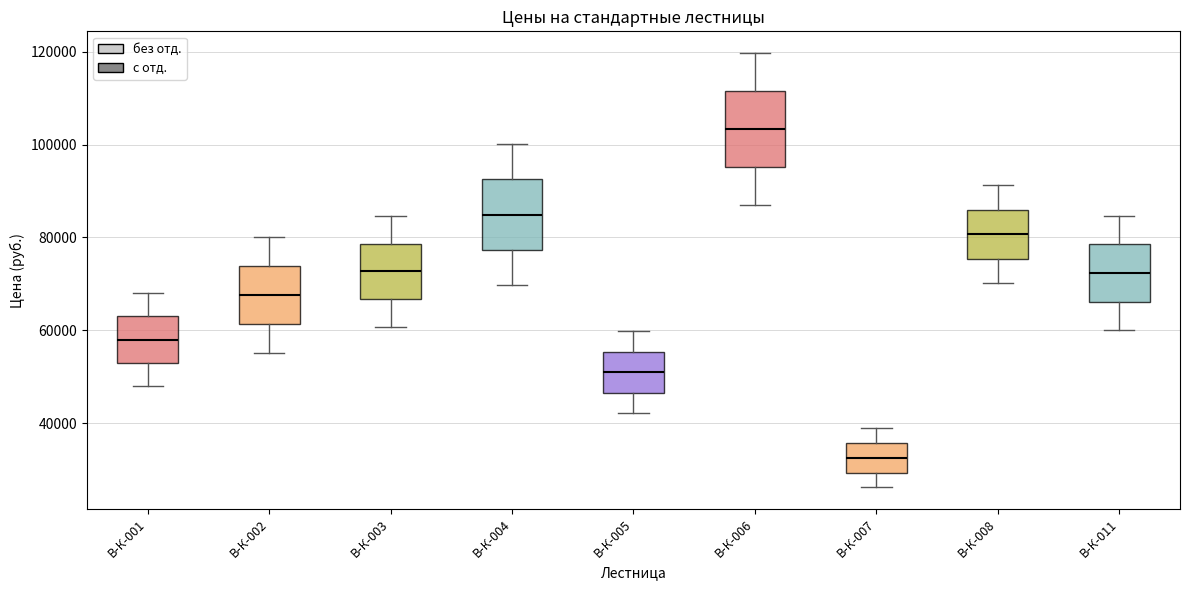

Which box's median line is the lowest?

В-К-007